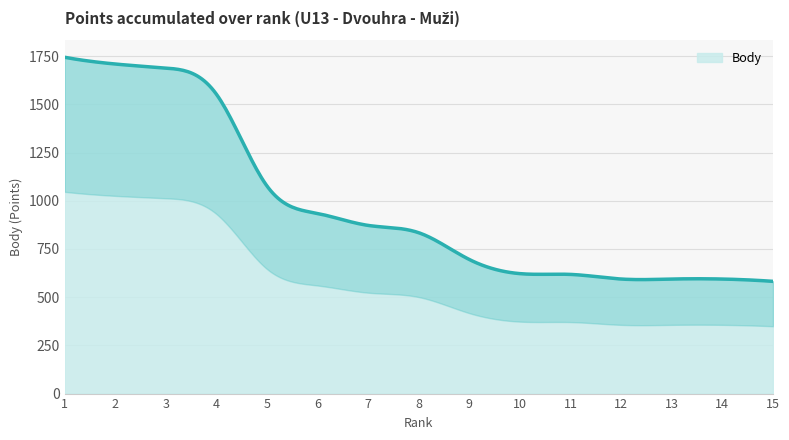

How many distinct data groups are displayed?

1